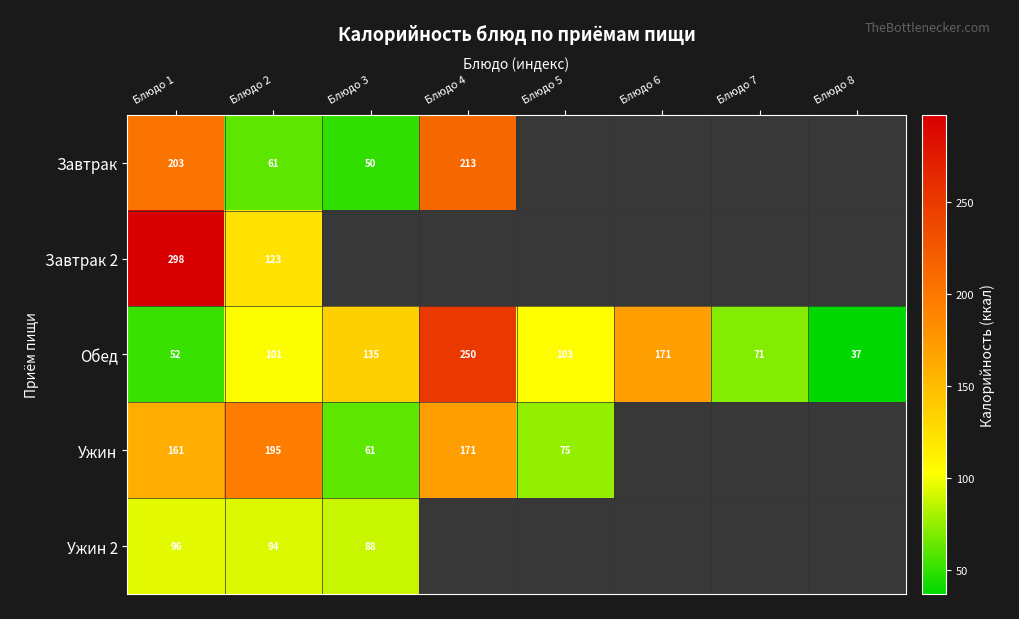

What is the difference between the maximum and minimum values in the Завтрак series?

163.4